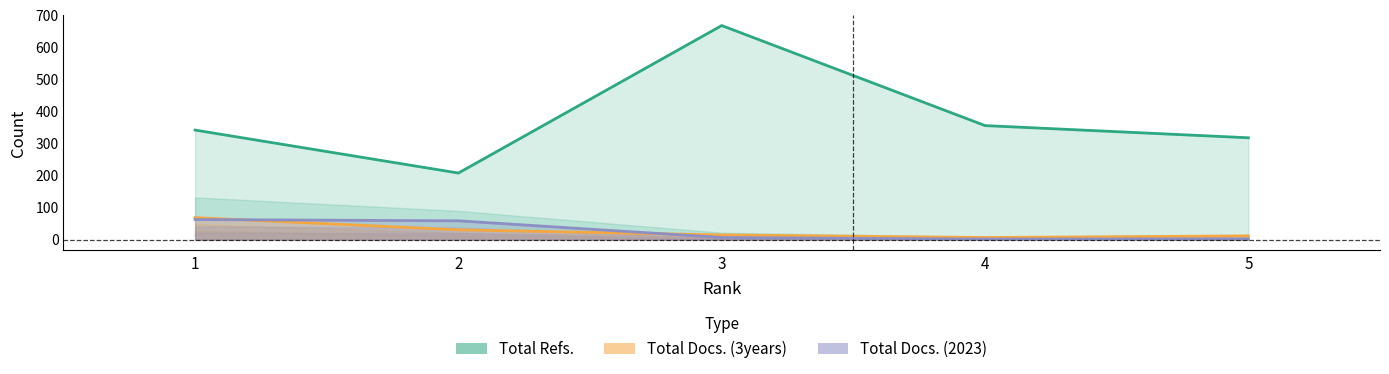

Is it true that Total Refs. equals 208 at 2?

True